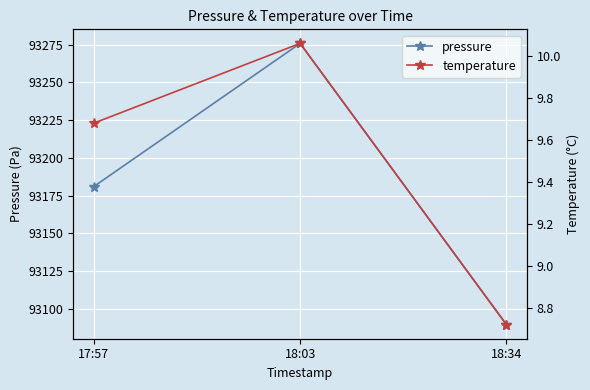

How many series are shown in this chart?

2